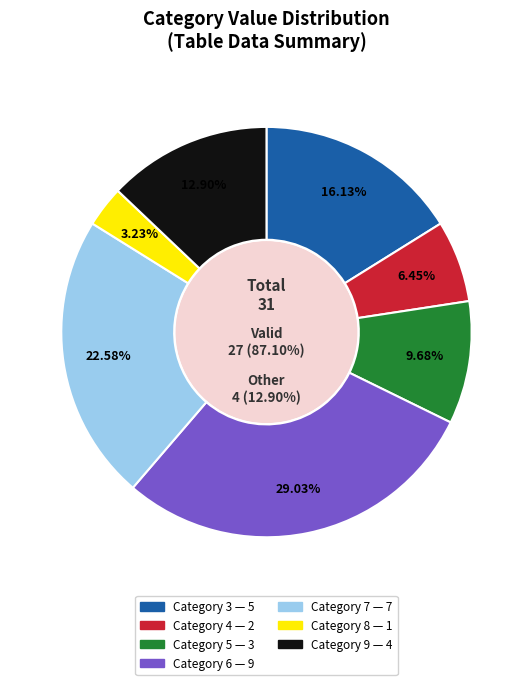

To the nearest percent, what is the average slice percentage?

14%